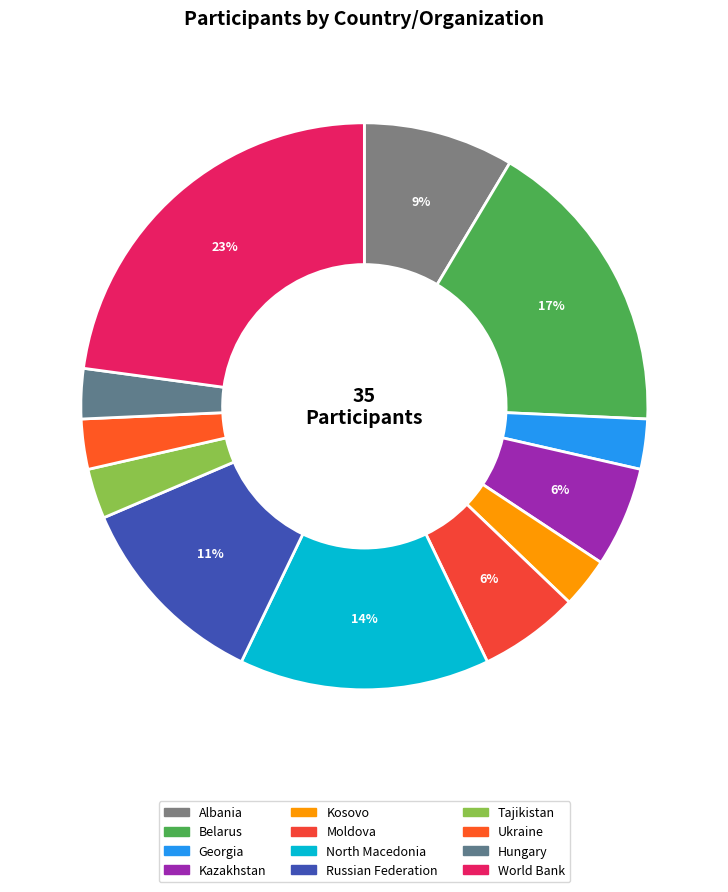

The Kazakhstan slice represents 1% of the pie. True or false?

False